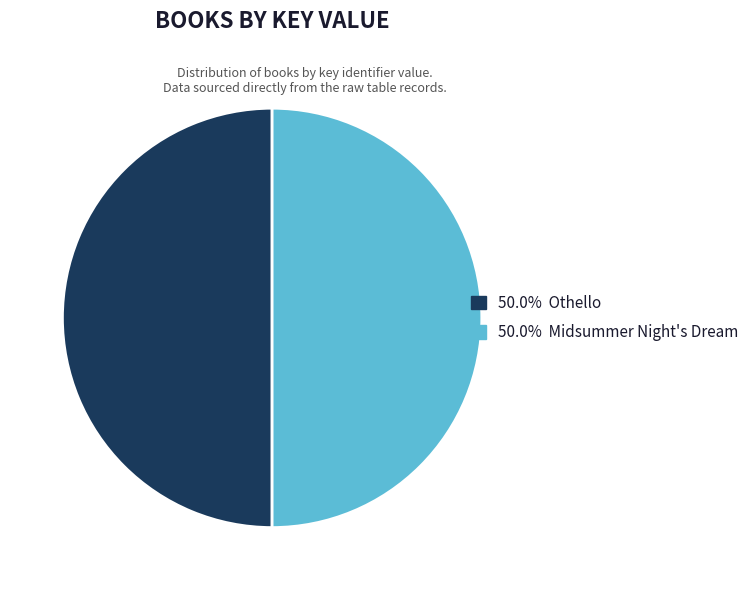

Which category has the smallest portion of the pie?

Midsummer Night's Dream